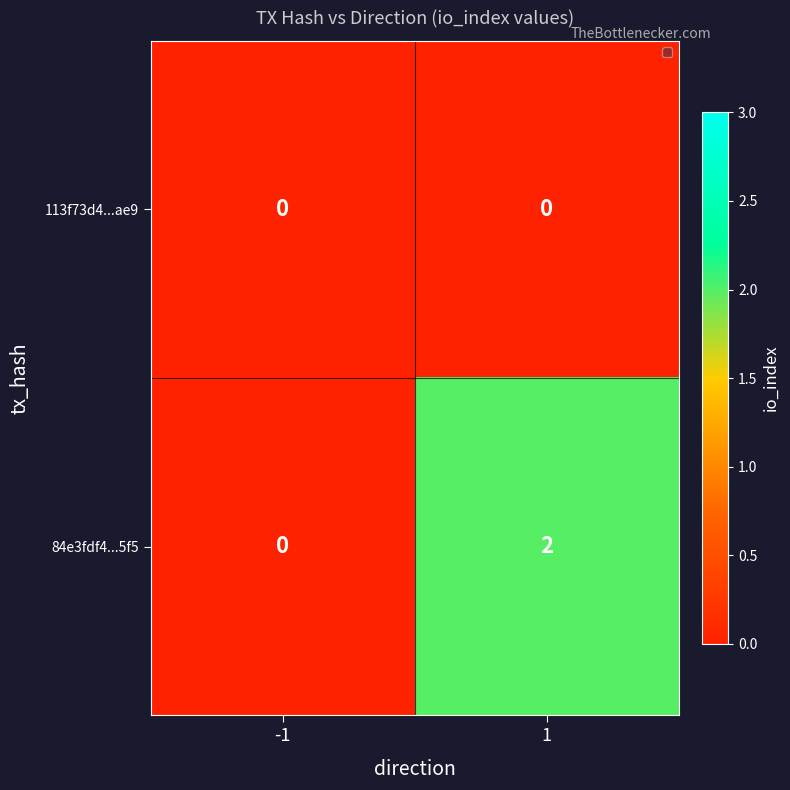

Count the number of data series in this chart.

2